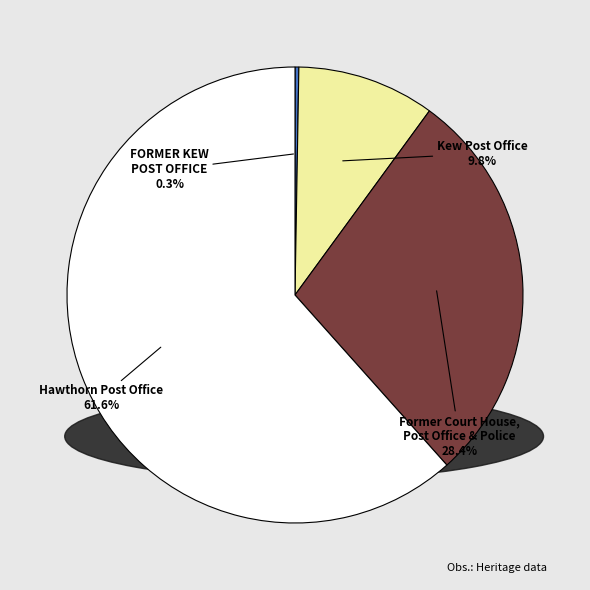

Which slice is the smallest?

FORMER KEW POST OFFICE